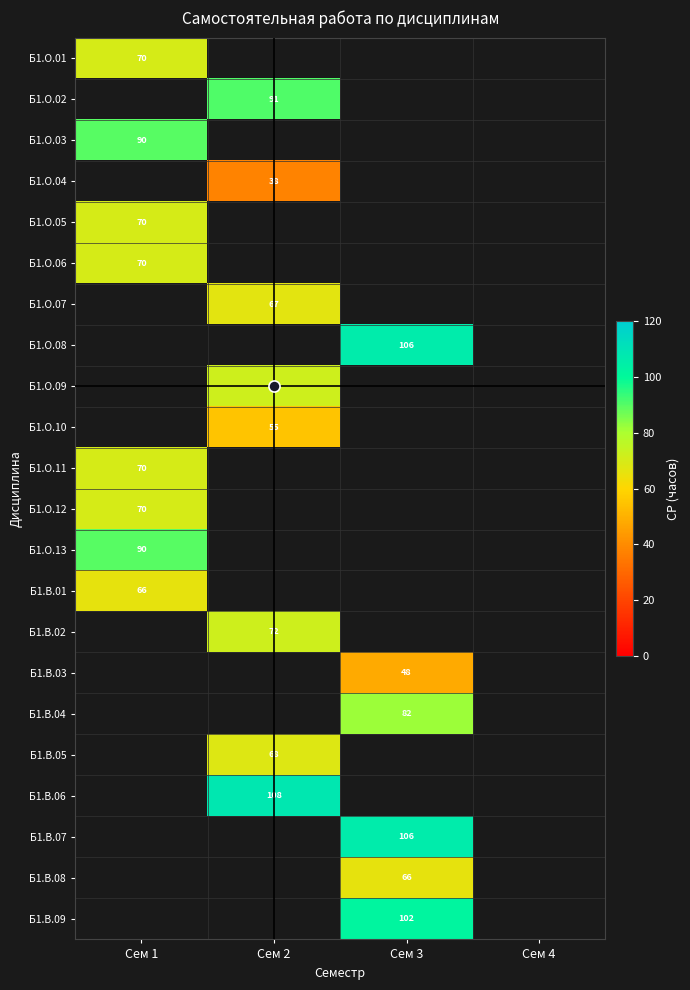

How many series are shown in this chart?

22